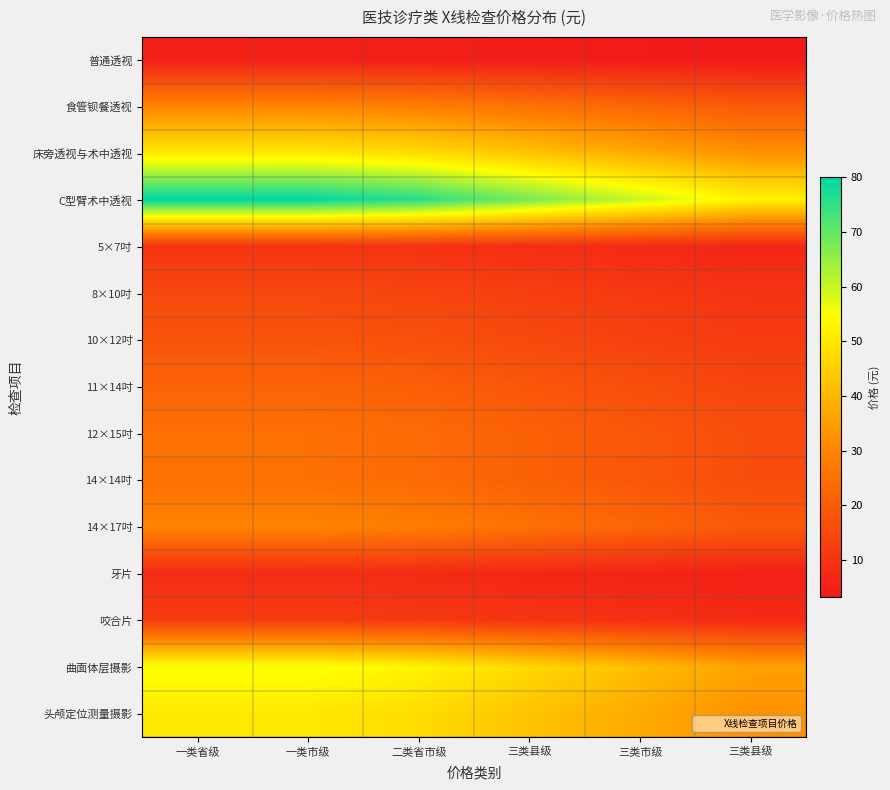

Which series has the largest range (max minus min)?

C型臂术中透视